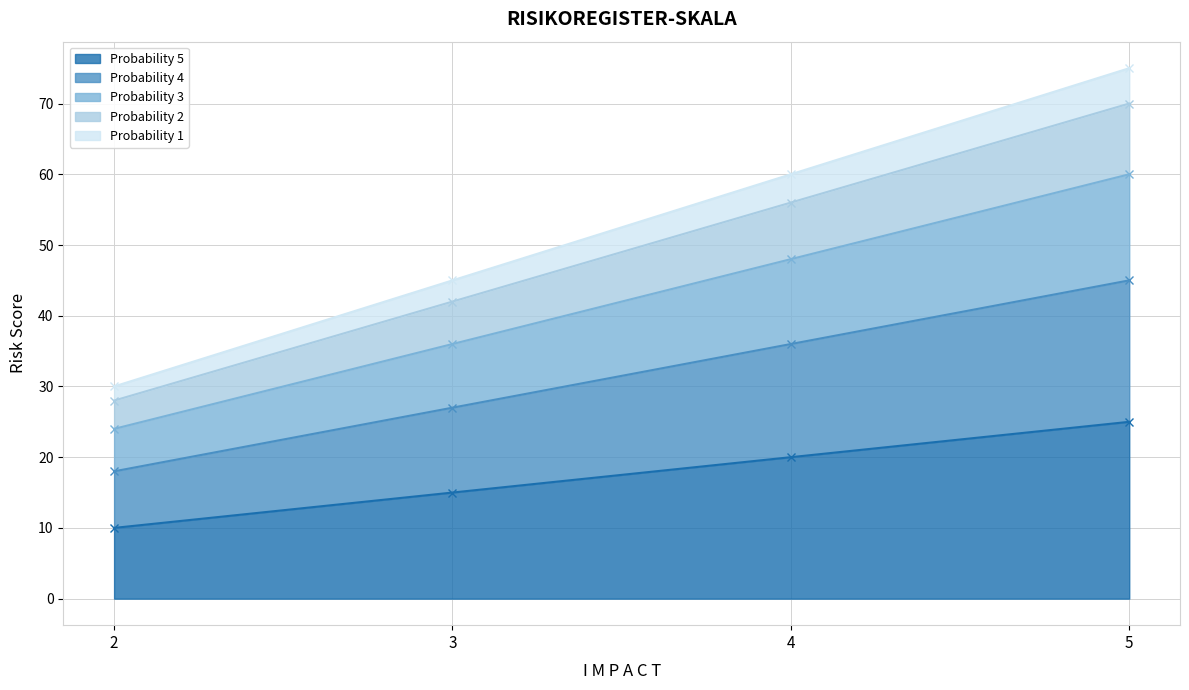

Which category has the lowest value in the Probability 4 series?

2